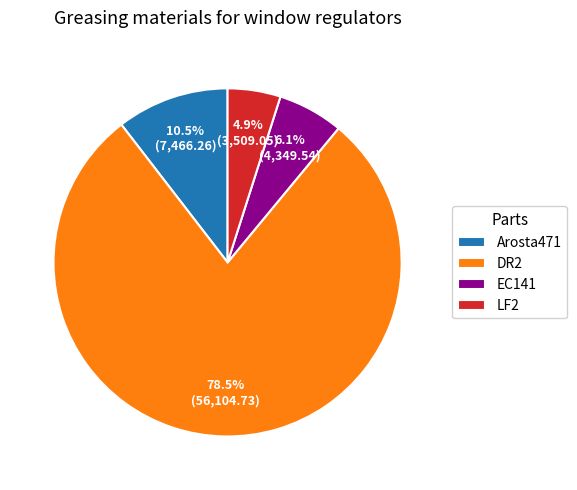

What is the total percentage of Arosta471 and DR2?

89.0%